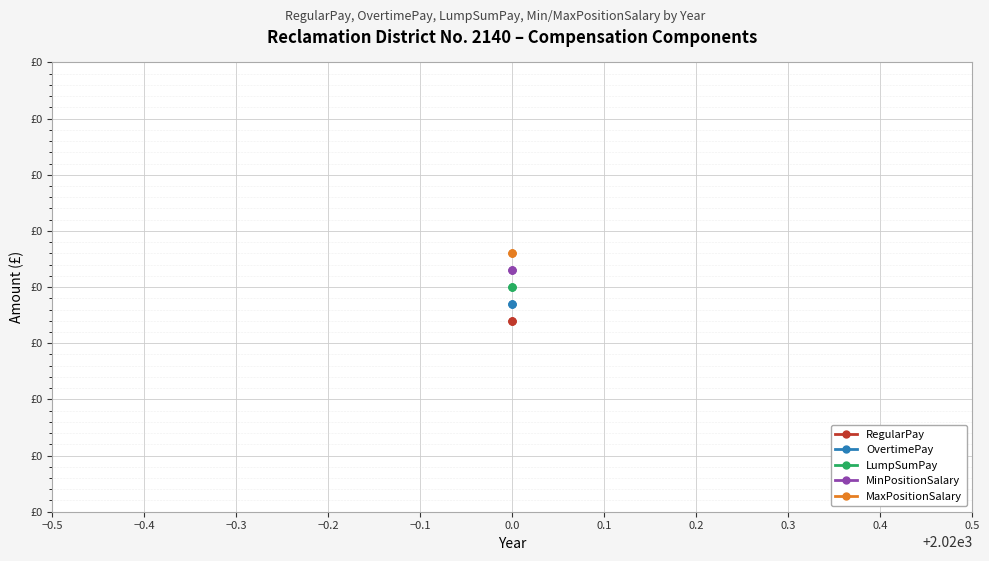

Between −0.5 and −0.3, which is larger?

−0.5